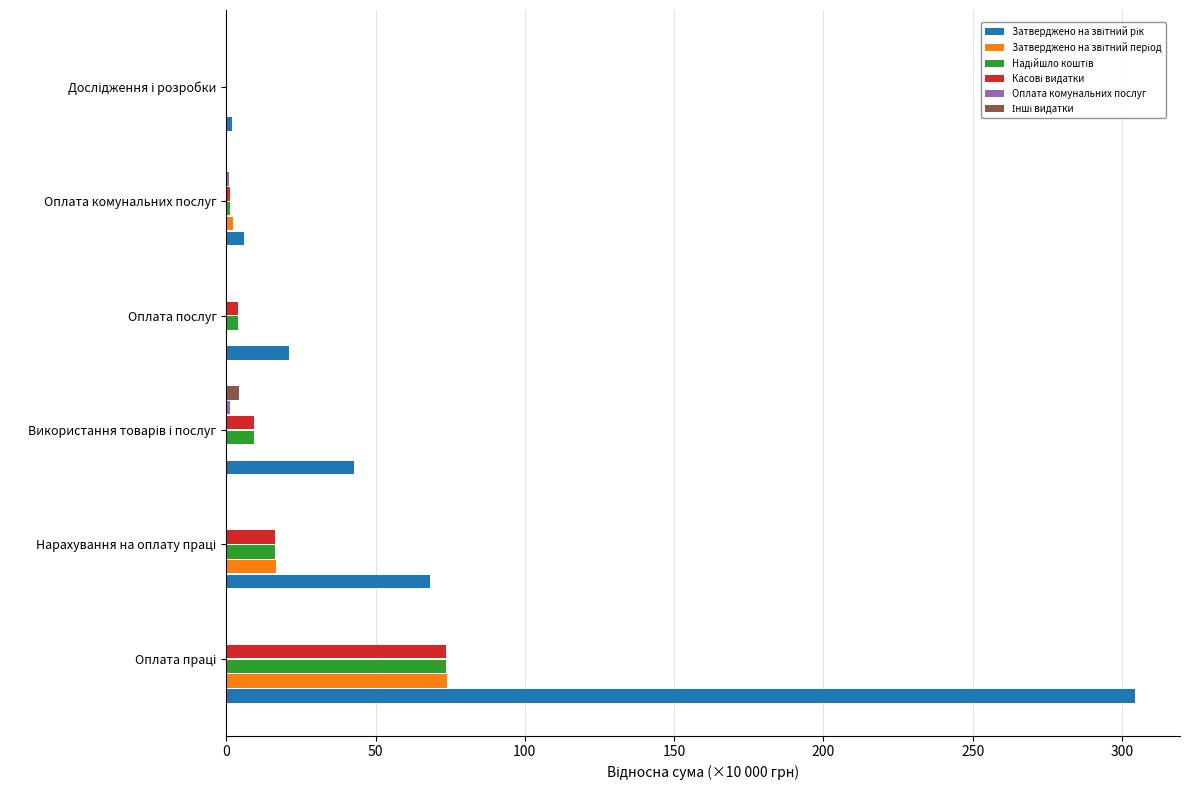

How many categories are shown in the chart?

6